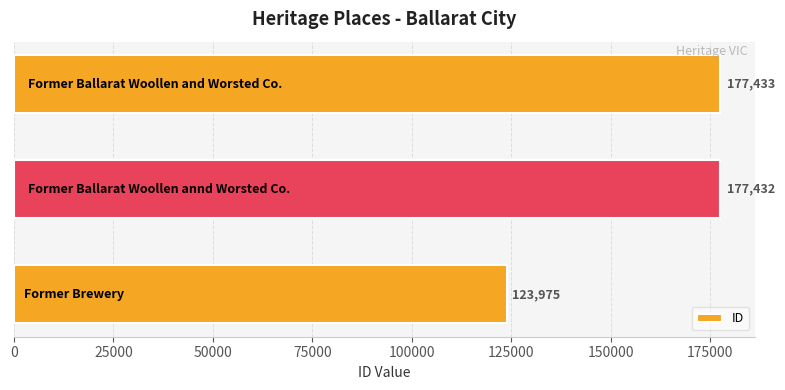

What is the minimum value shown in the chart?

123975